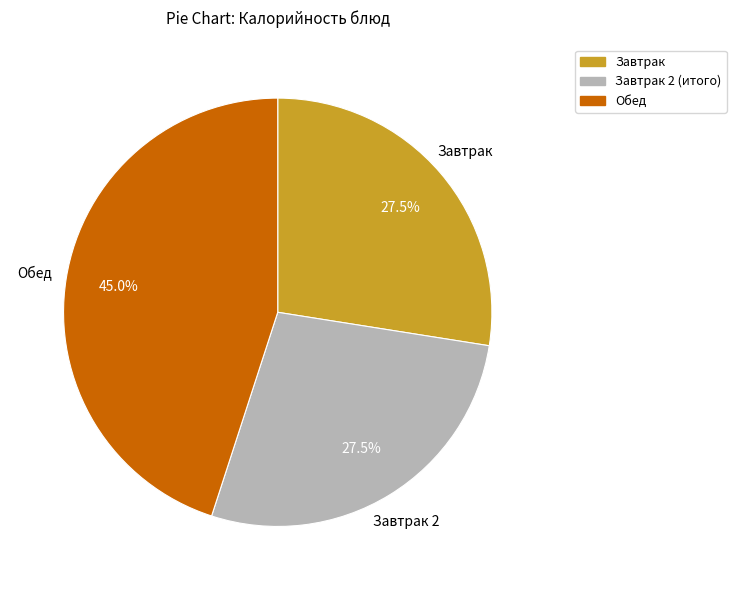

Count the number of slices in the pie.

3